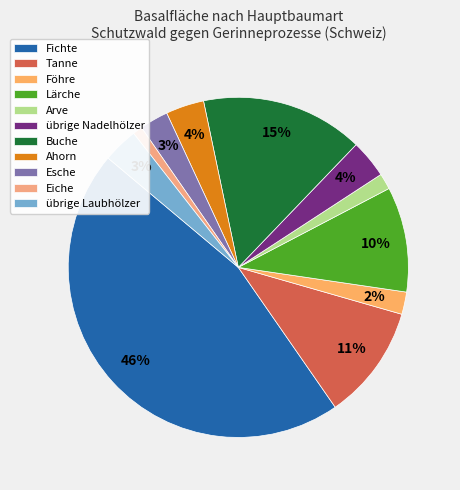

How many slices are in this pie chart?

11